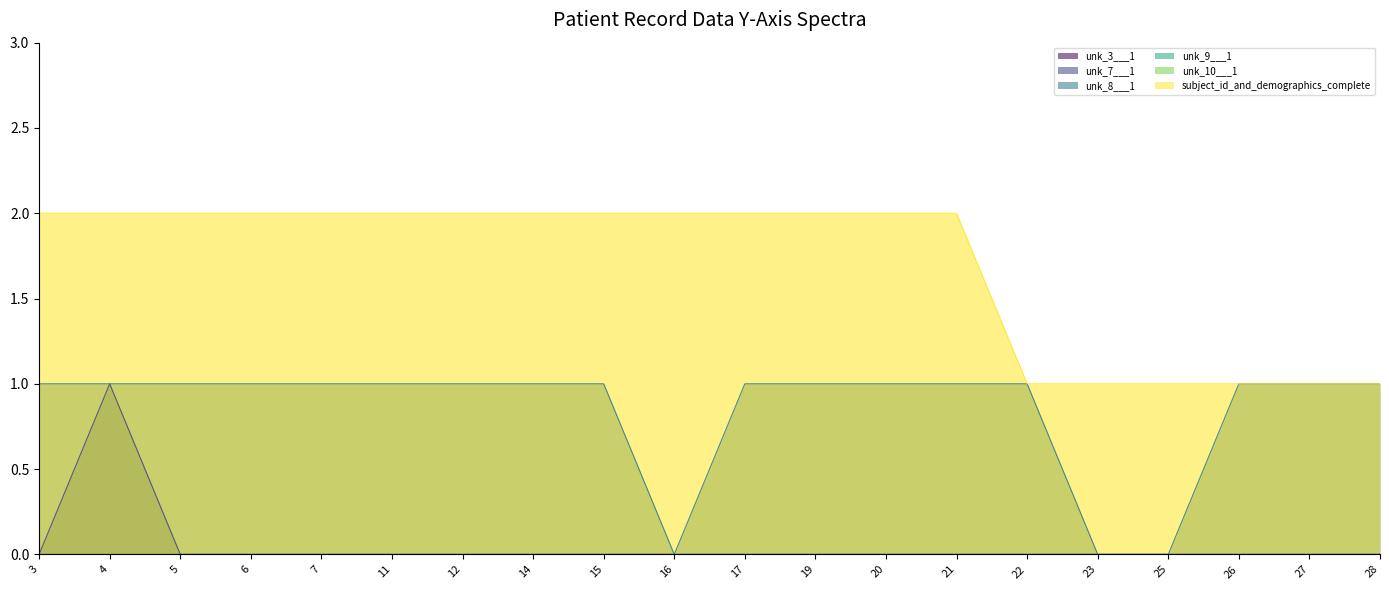

At which category is the sum across all series the highest?

4